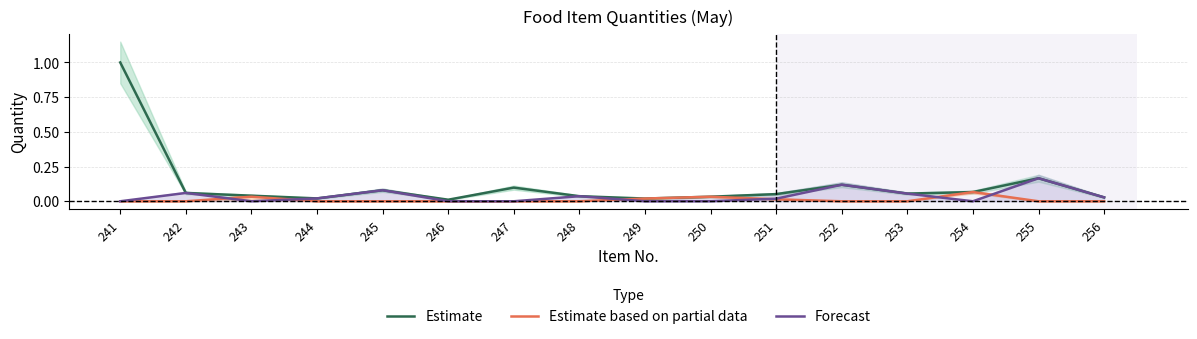

What is the sum of the Estimate values at 253 and 249?

0.1